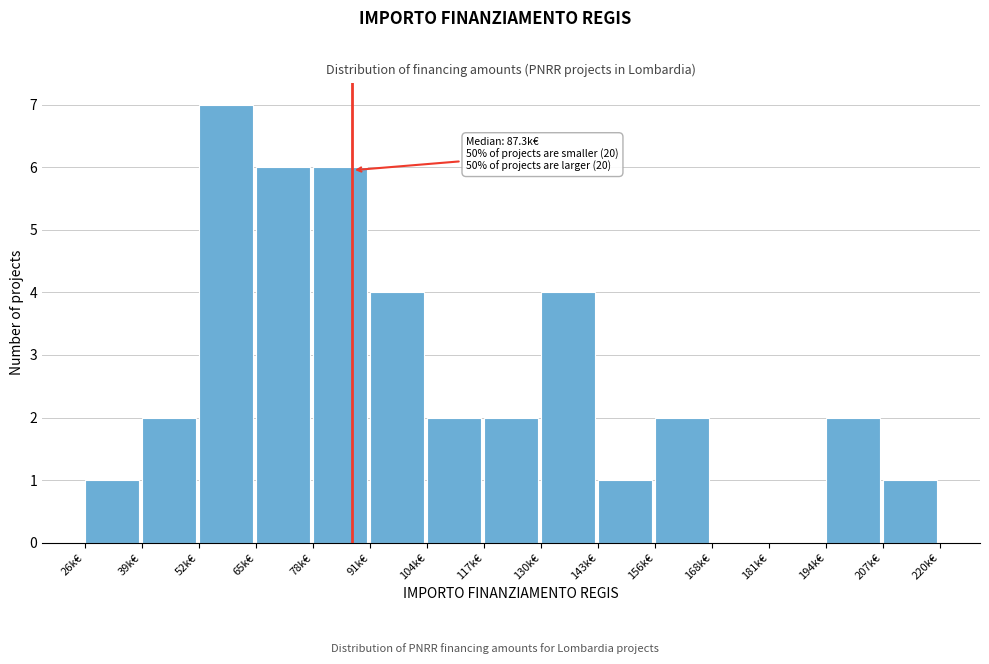

Reading right to left, transcribe all the data shown in this chart.

207k€=1	194k€=2	181k€=0	168k€=0	156k€=2	143k€=1	130k€=4	117k€=2	104k€=2	91k€=4	78k€=6	65k€=6	52k€=7	39k€=2	26k€=1